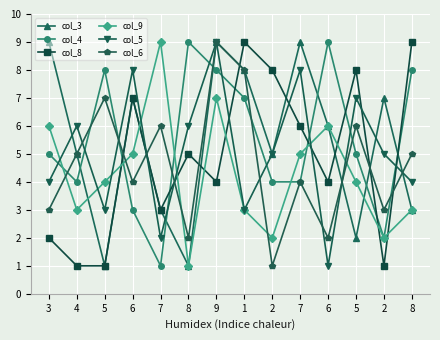

What are all the series names shown in the legend?

col_3, col_4, col_8, col_9, col_5, col_6